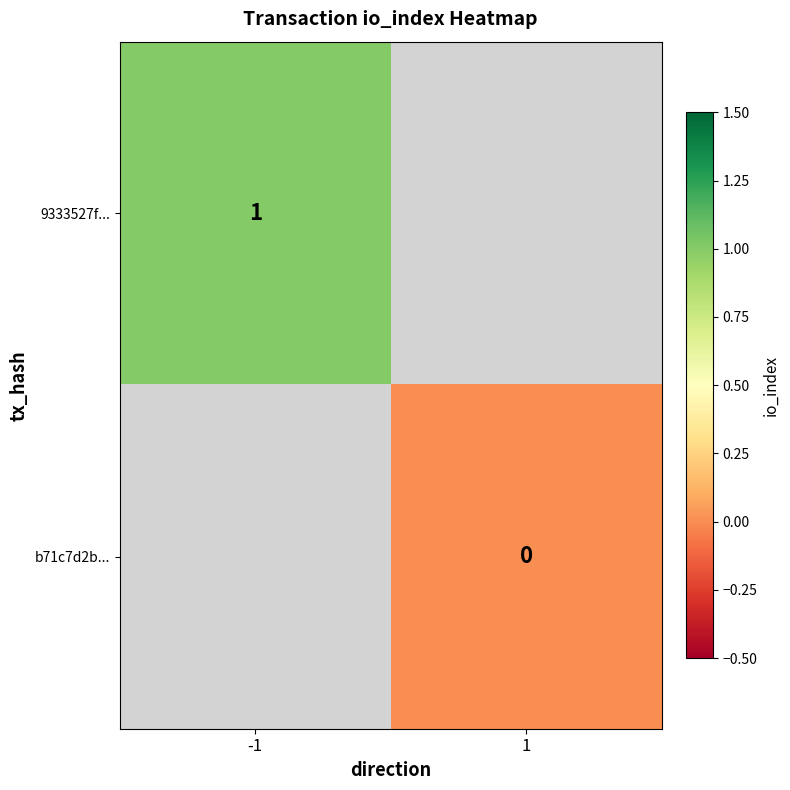

True or false: 9333527f... has a value of 1 at -1.

True